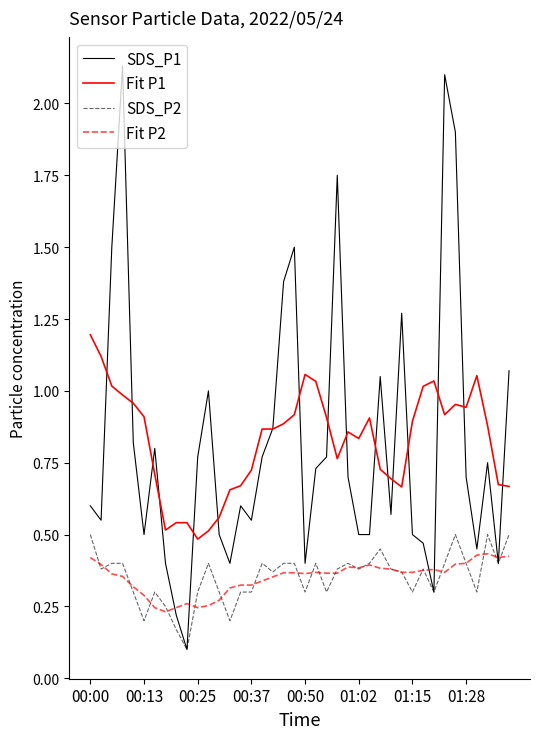

True or false: Fit P2 and Fit P1 intersect in this chart.

False